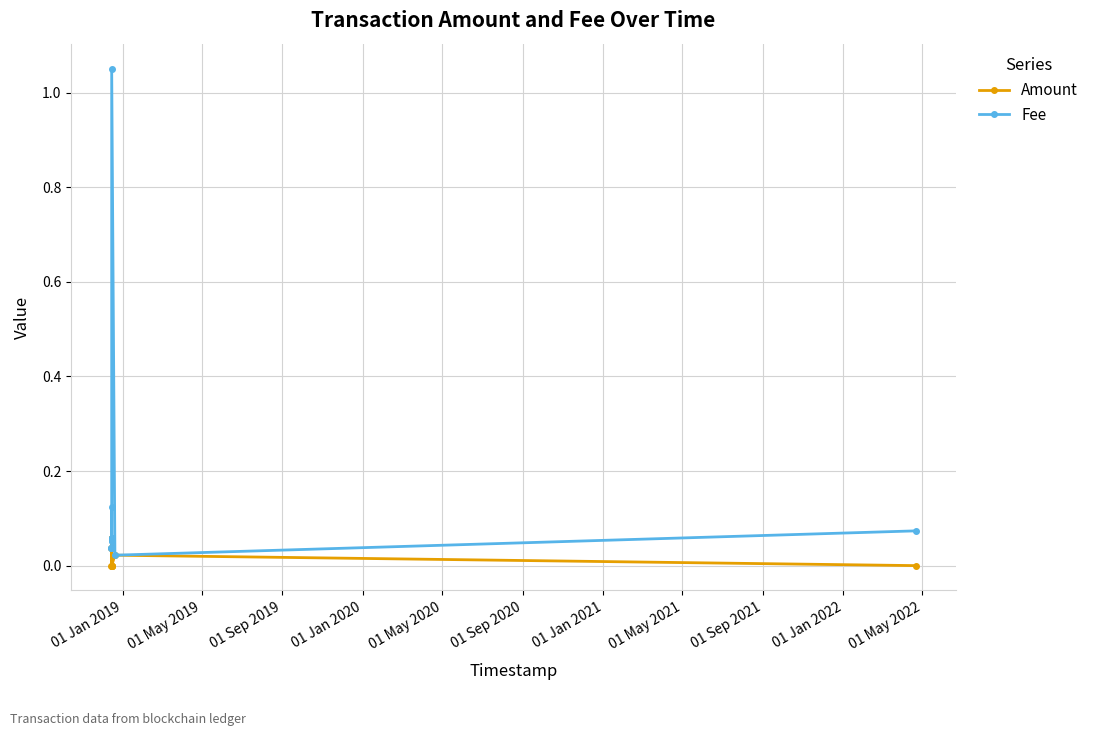

Which series has the largest range (max minus min)?

Fee